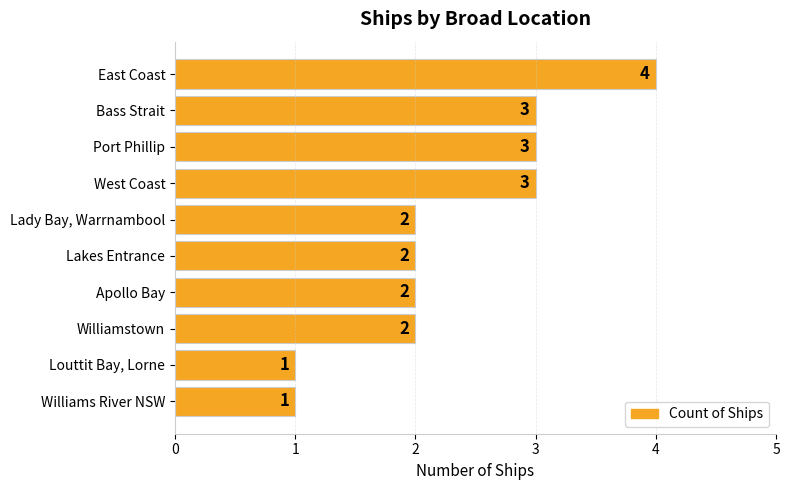

How many values are between 2 and 3?

7